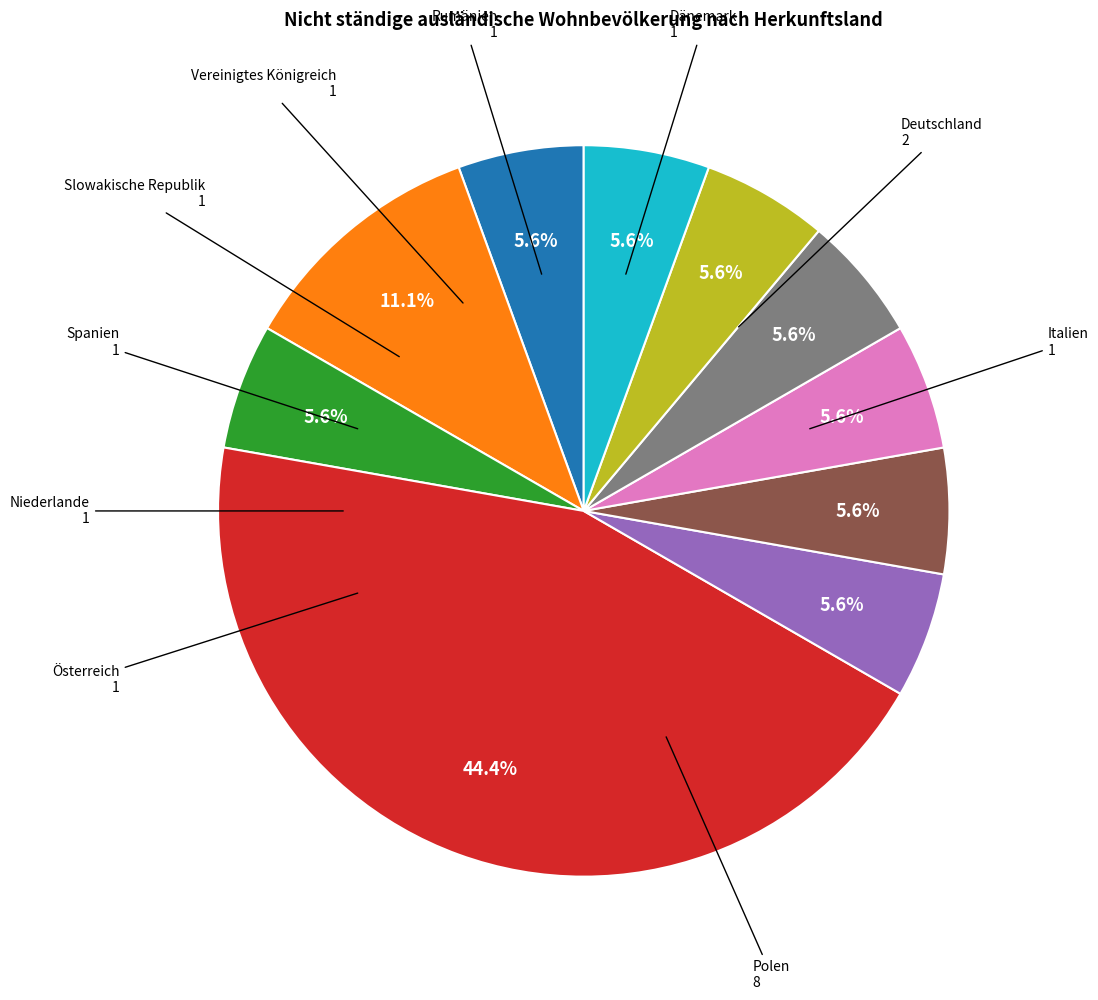

Is there a majority slice in this chart?

No